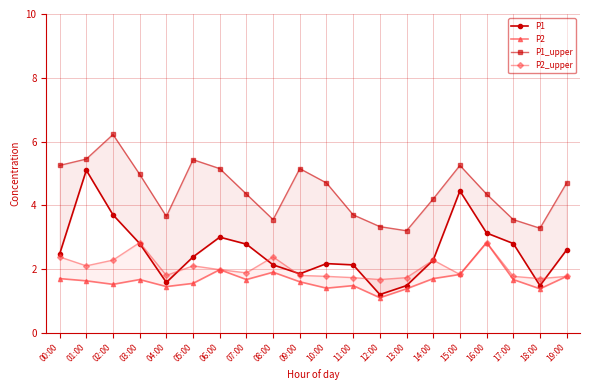

What position from the right is 02:00?

18